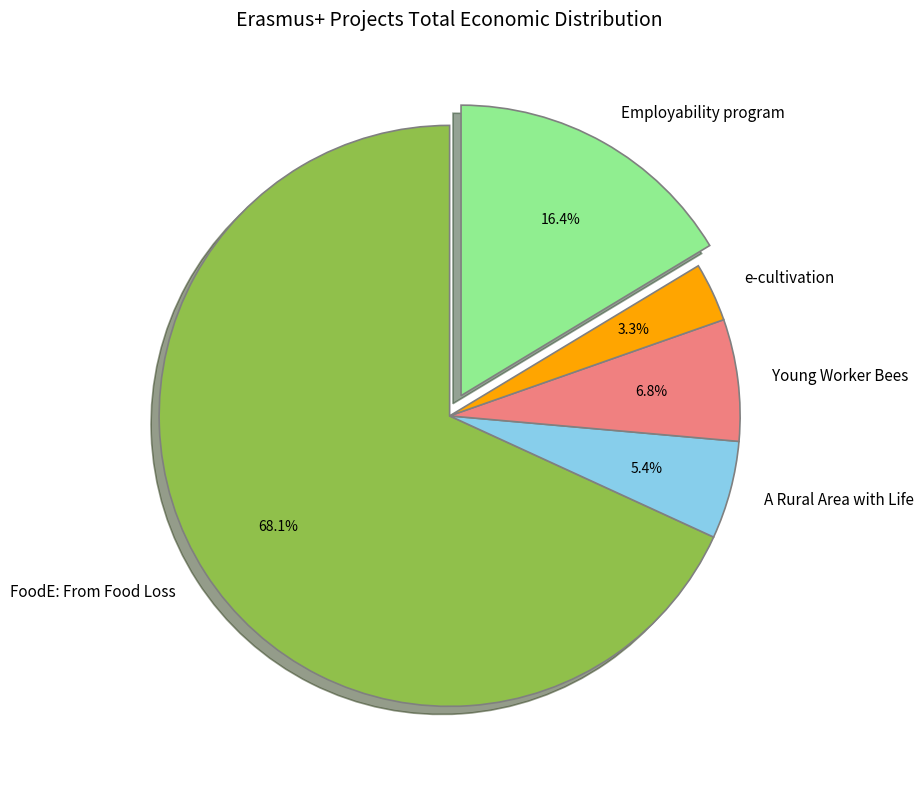

Is it true that e-cultivation is 15% of the pie?

False